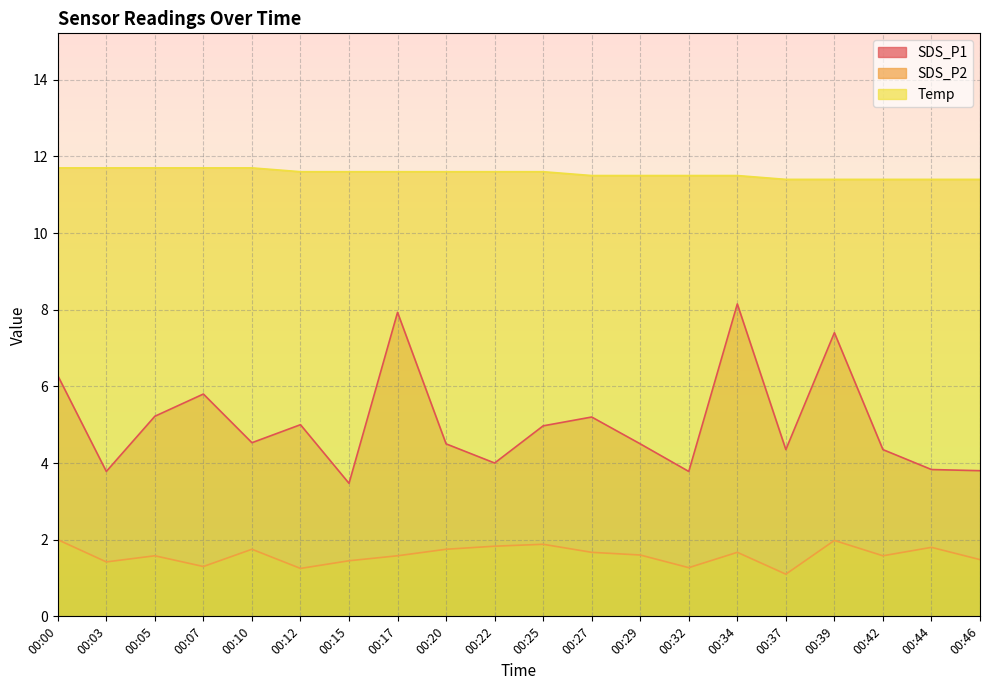

What is the total value across all series at 00:00?

20.0